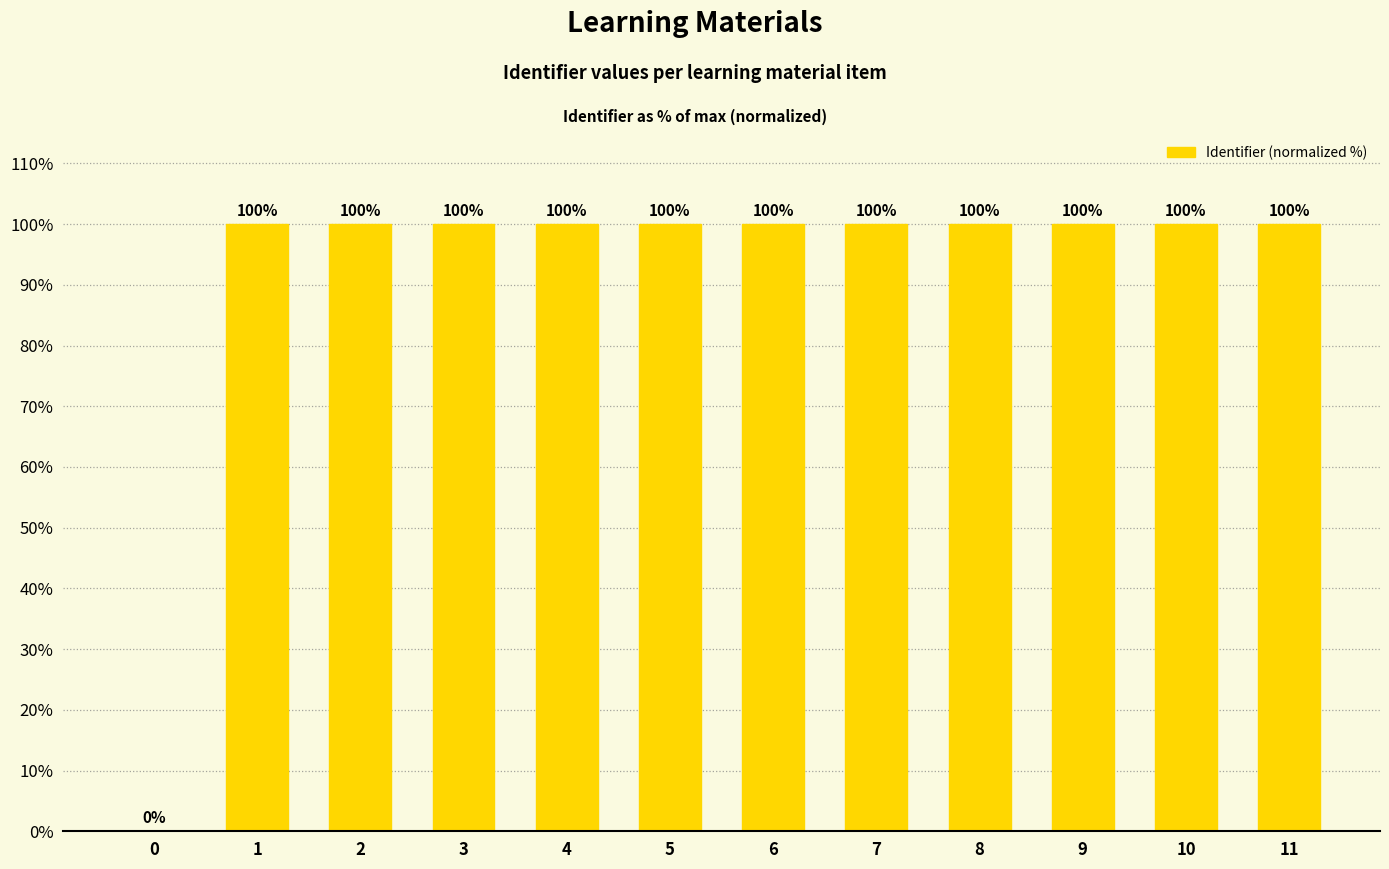

Reading right to left, extract all data points from this chart.

100.0	100.0	100.0	100.0	100.0	100.0	100.0	100.0	100.0	100.0	100.0	0.0